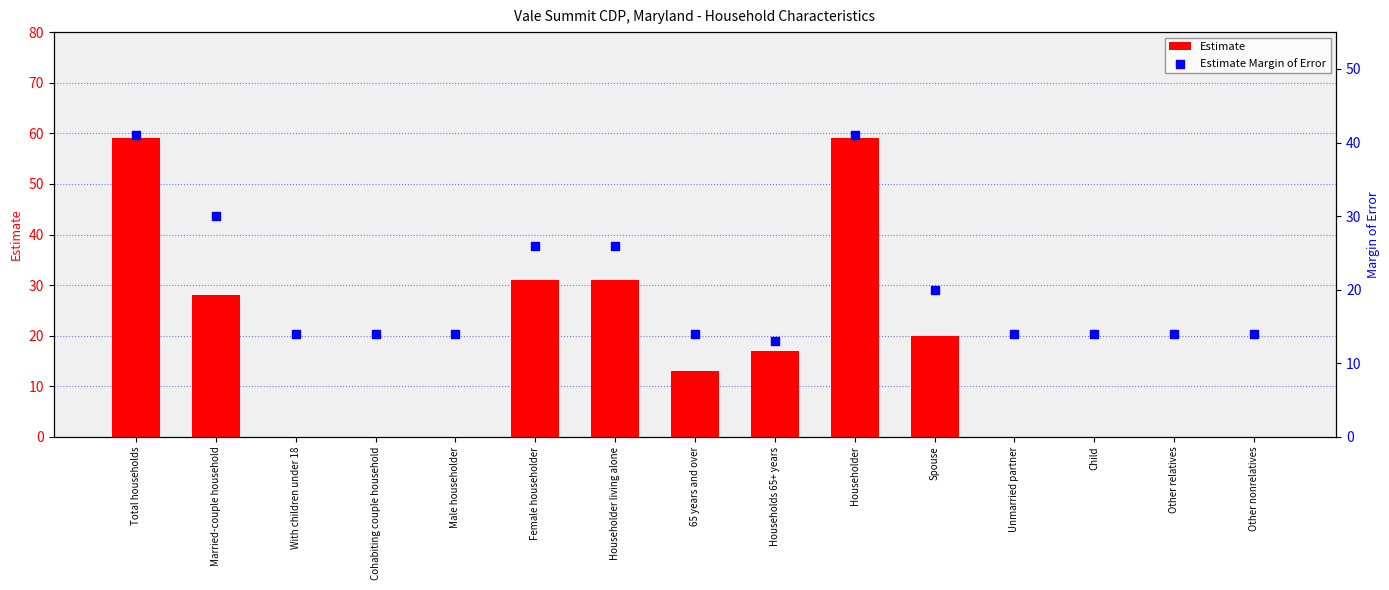

At how many categories does at least one series exceed 36?

2